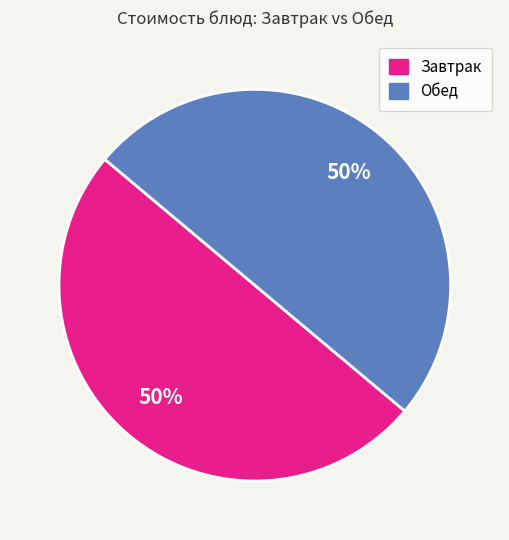

How many segments does this pie chart have?

2